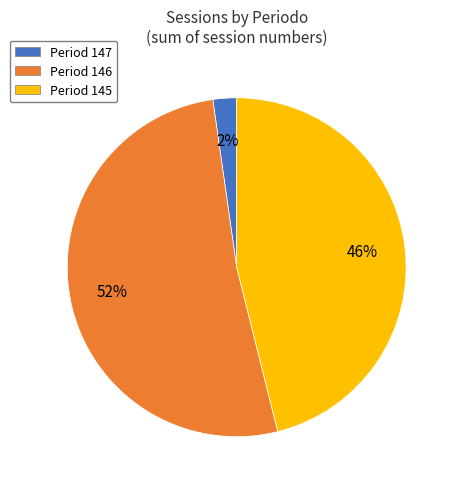

Count the number of slices in the pie.

3